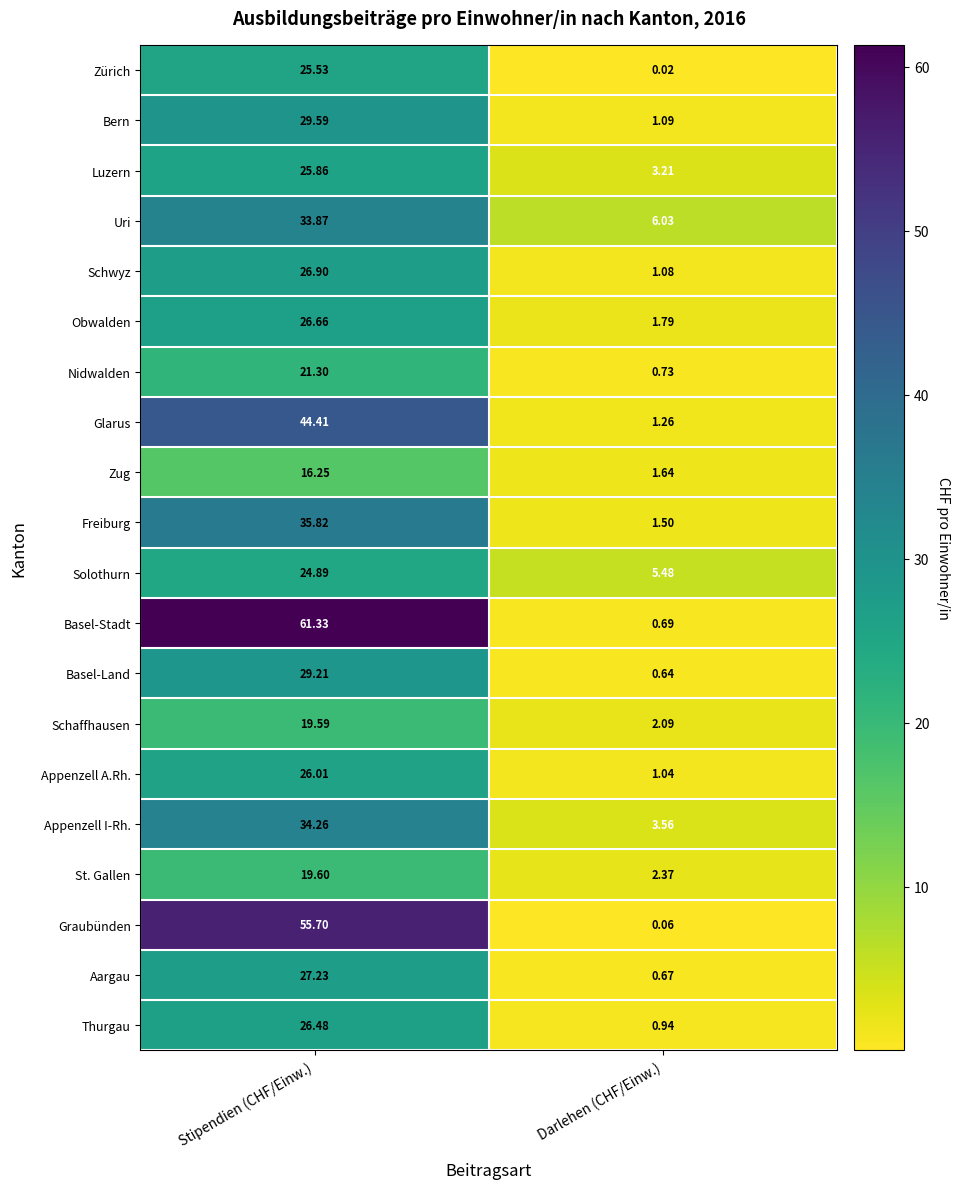

Rank the series at Darlehen (CHF/Einw.) from highest to lowest value.

Uri, Solothurn, Appenzell I-Rh., Luzern, St. Gallen, Schaffhausen, Obwalden, Zug, Freiburg, Glarus, Bern, Schwyz, Appenzell A.Rh., Thurgau, Nidwalden, Basel-Stadt, Aargau, Basel-Land, Graubünden, Zürich